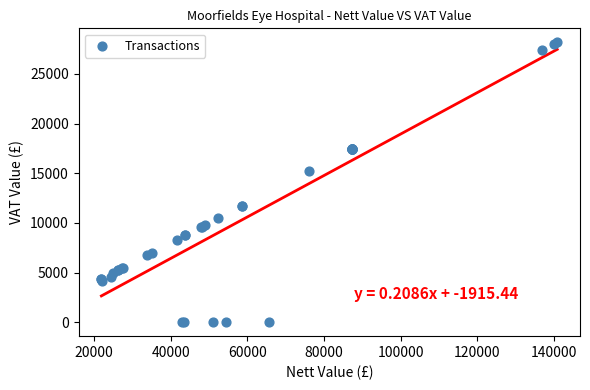

What Y value in the scatter plot is closest to 14087?

15192.8